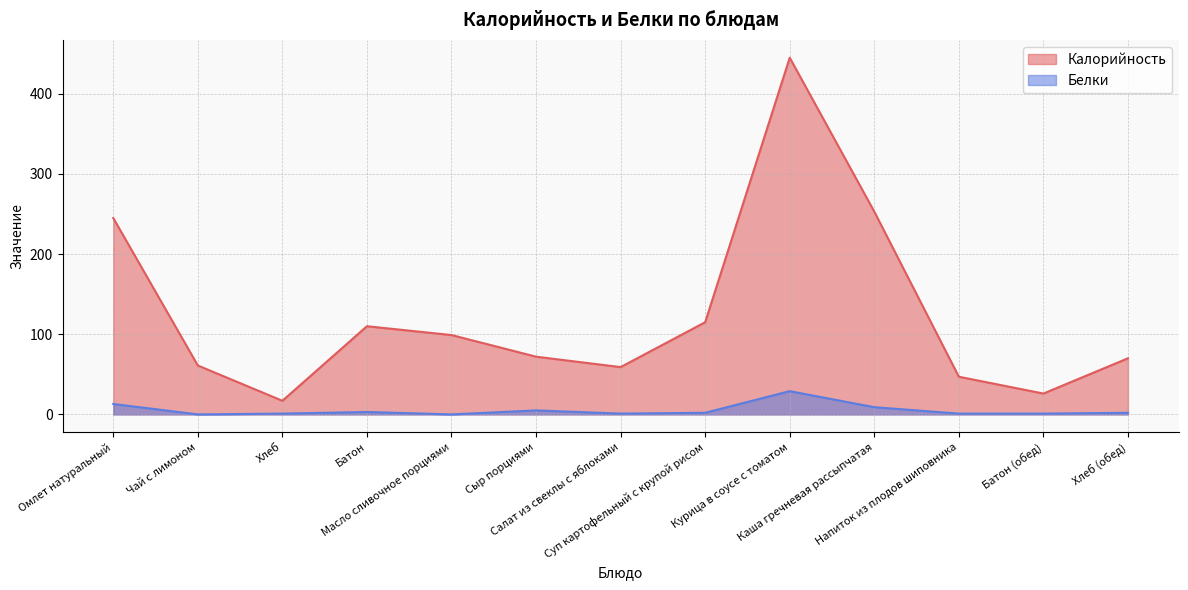

At which category does Калорийность reach its first local peak?

Батон